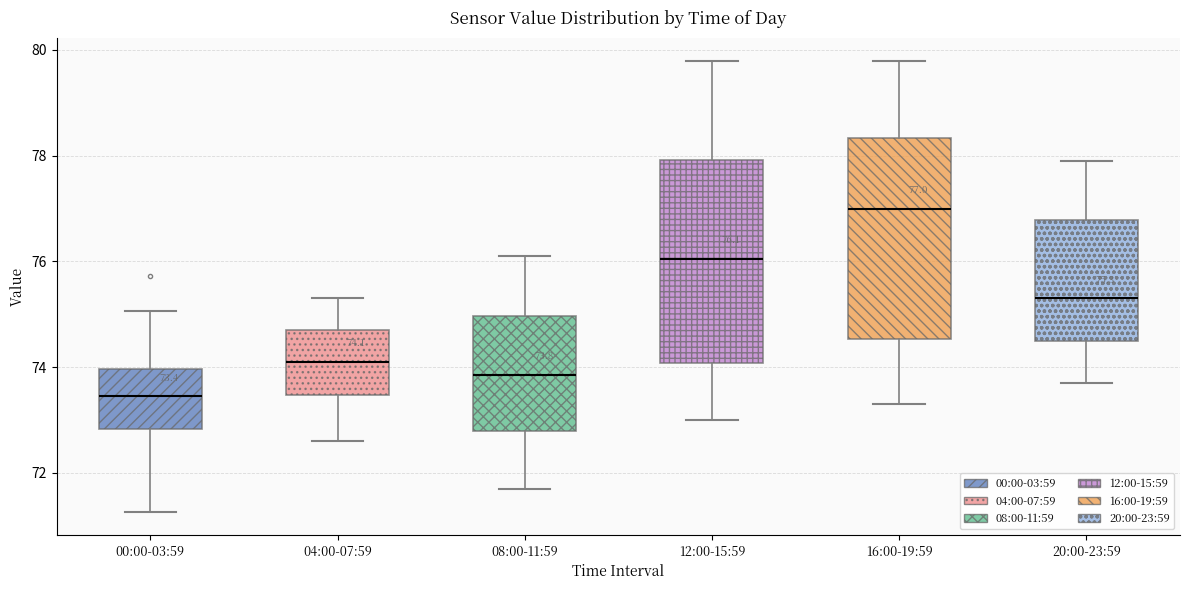

Which box's median line is the lowest?

00:00-03:59